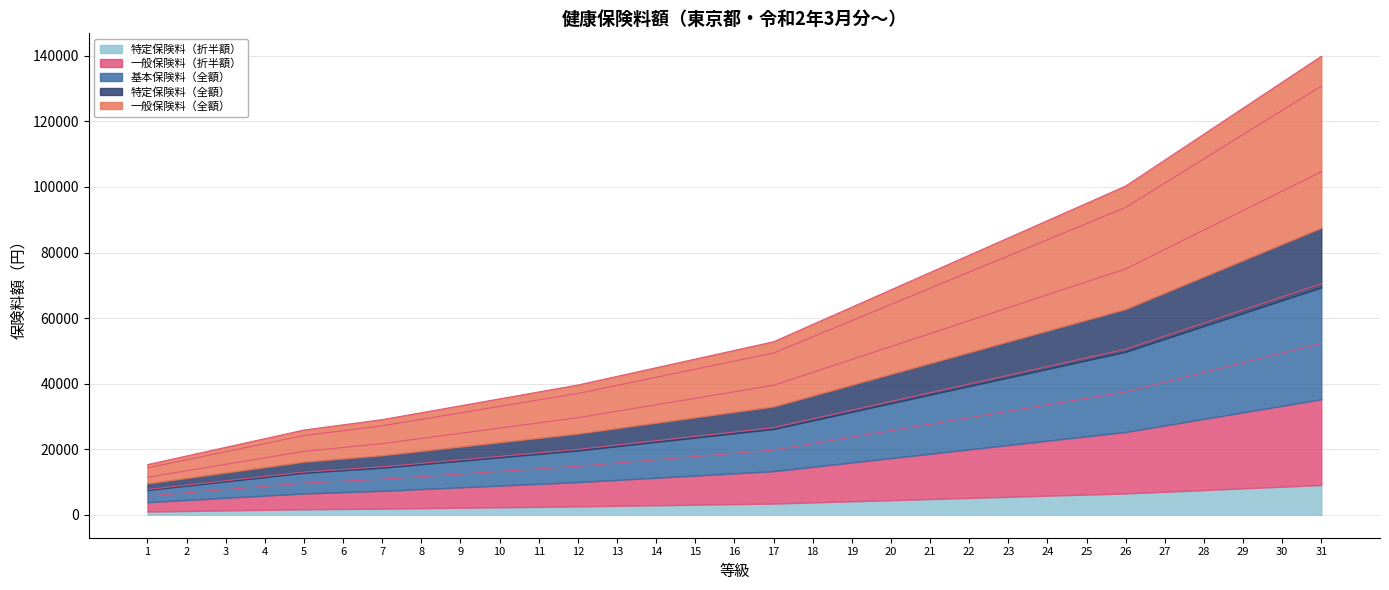

What is the value of the 特定保険料（全額） point at the 22nd from the left?

39900.0